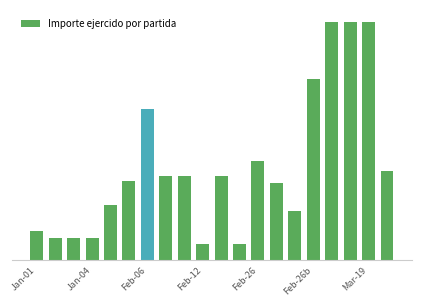

Are the bars horizontal?

No